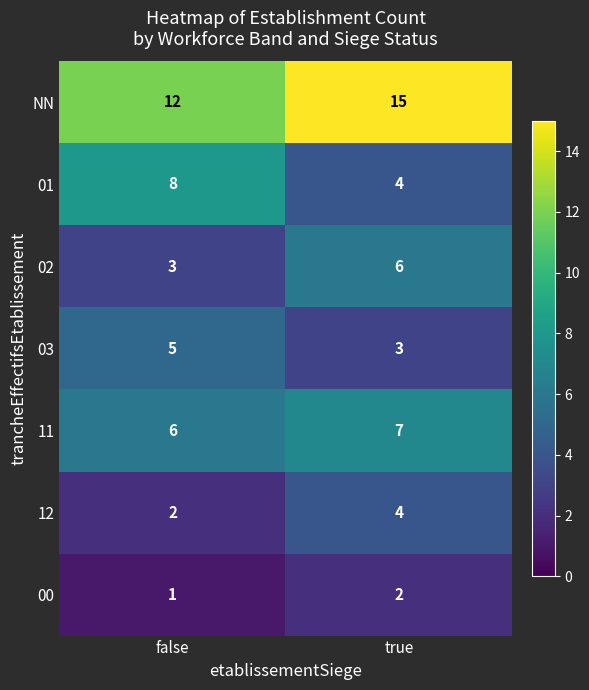

Which category has the highest value across all series?

true